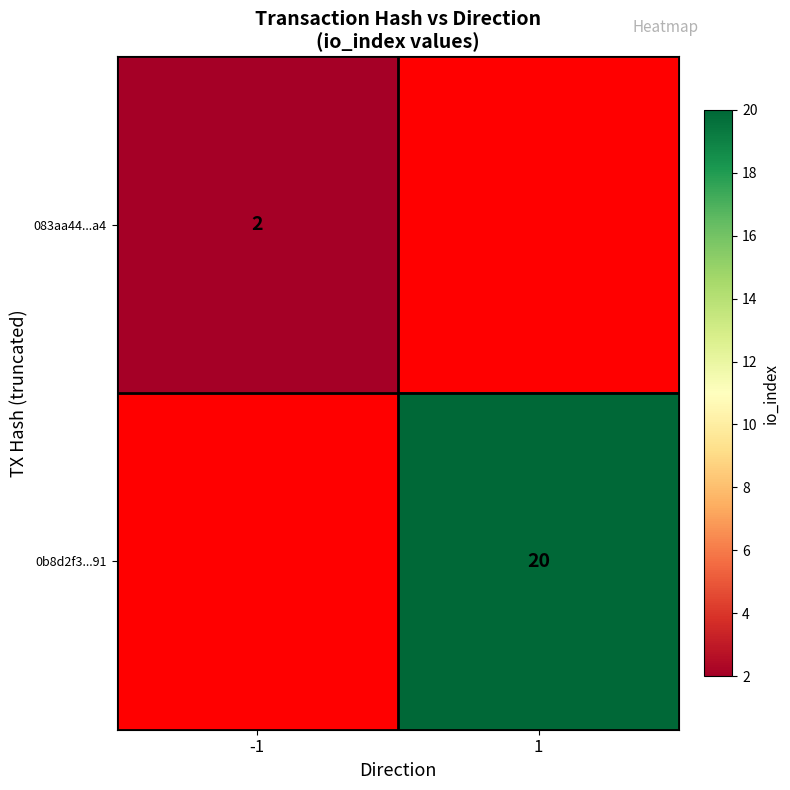

True or false: 083aa44...a4 has a value of 0 at -1.

False